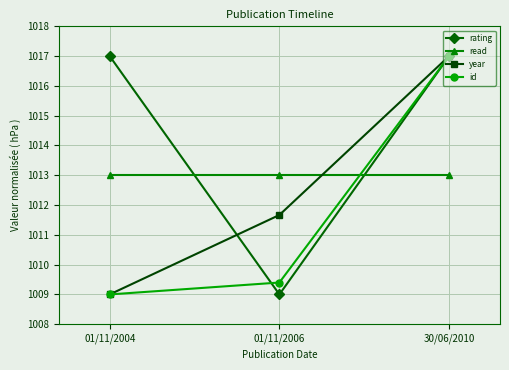

How many data points in rating are above 1016?

2